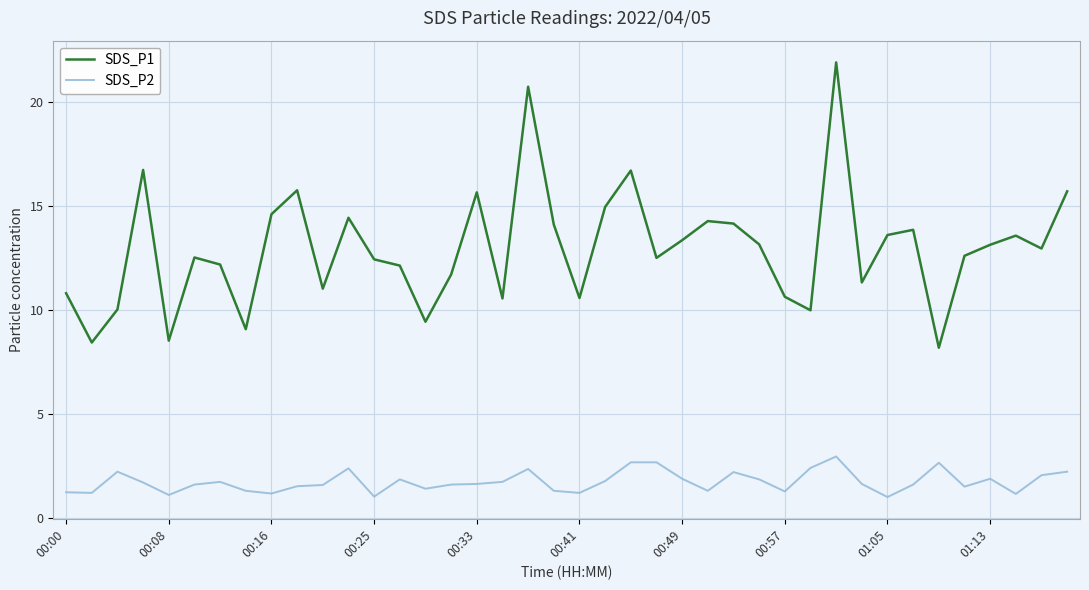

Which series has the largest total across all categories?

SDS_P1